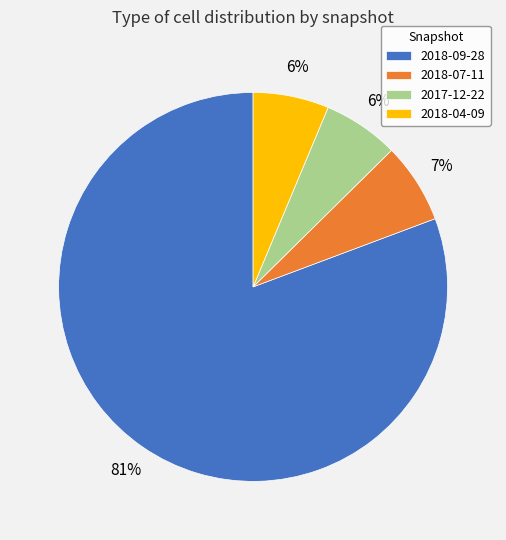

Between 2018-09-28 and 2018-04-09, which is larger?

2018-09-28